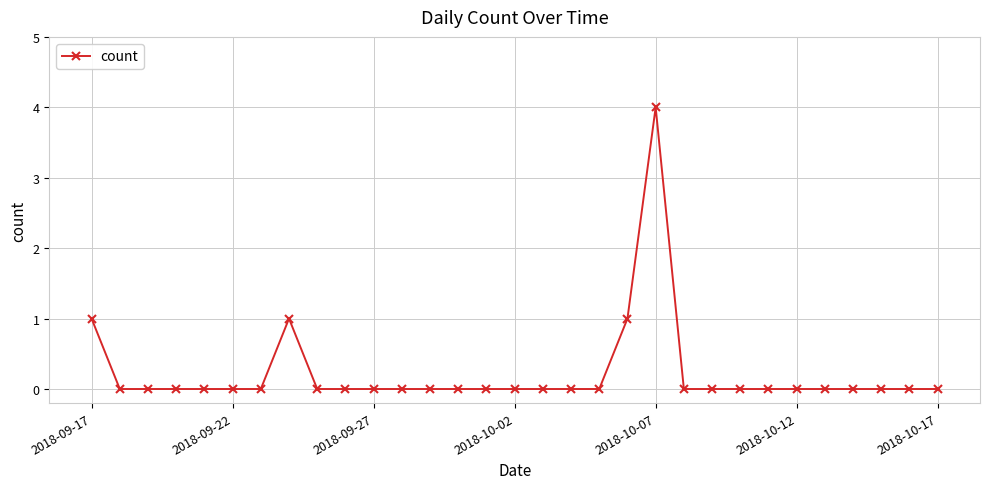

What is the greatest value displayed?

4